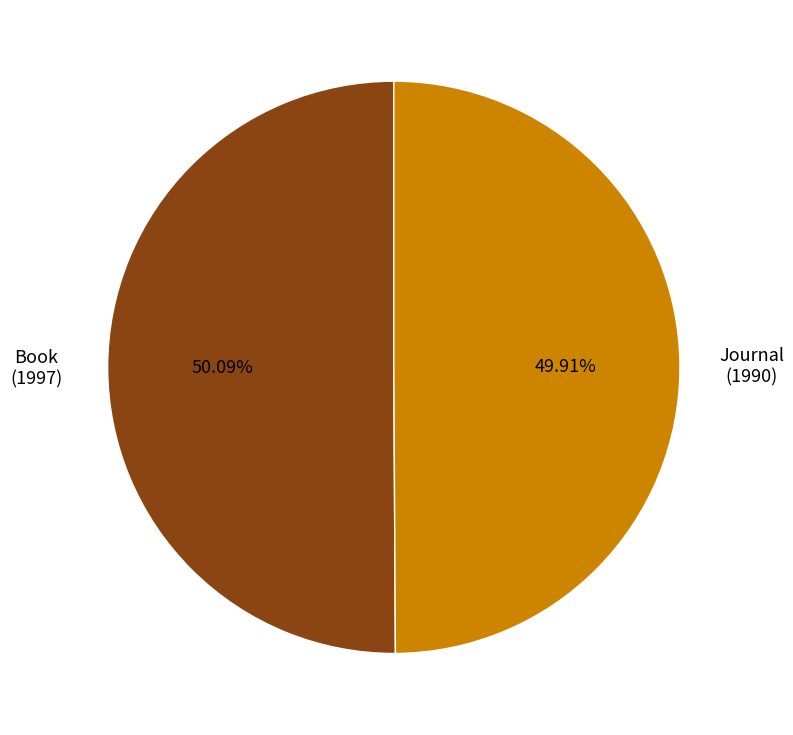

Is there any slice that represents more than half of the pie?

Yes